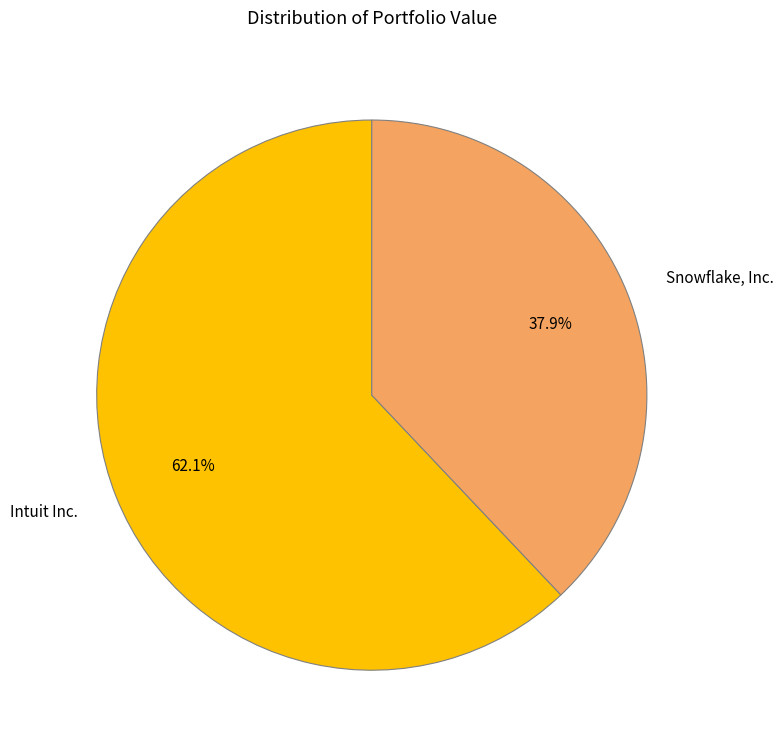

To the nearest percent, what percentage of the pie is Intuit Inc.?

62%